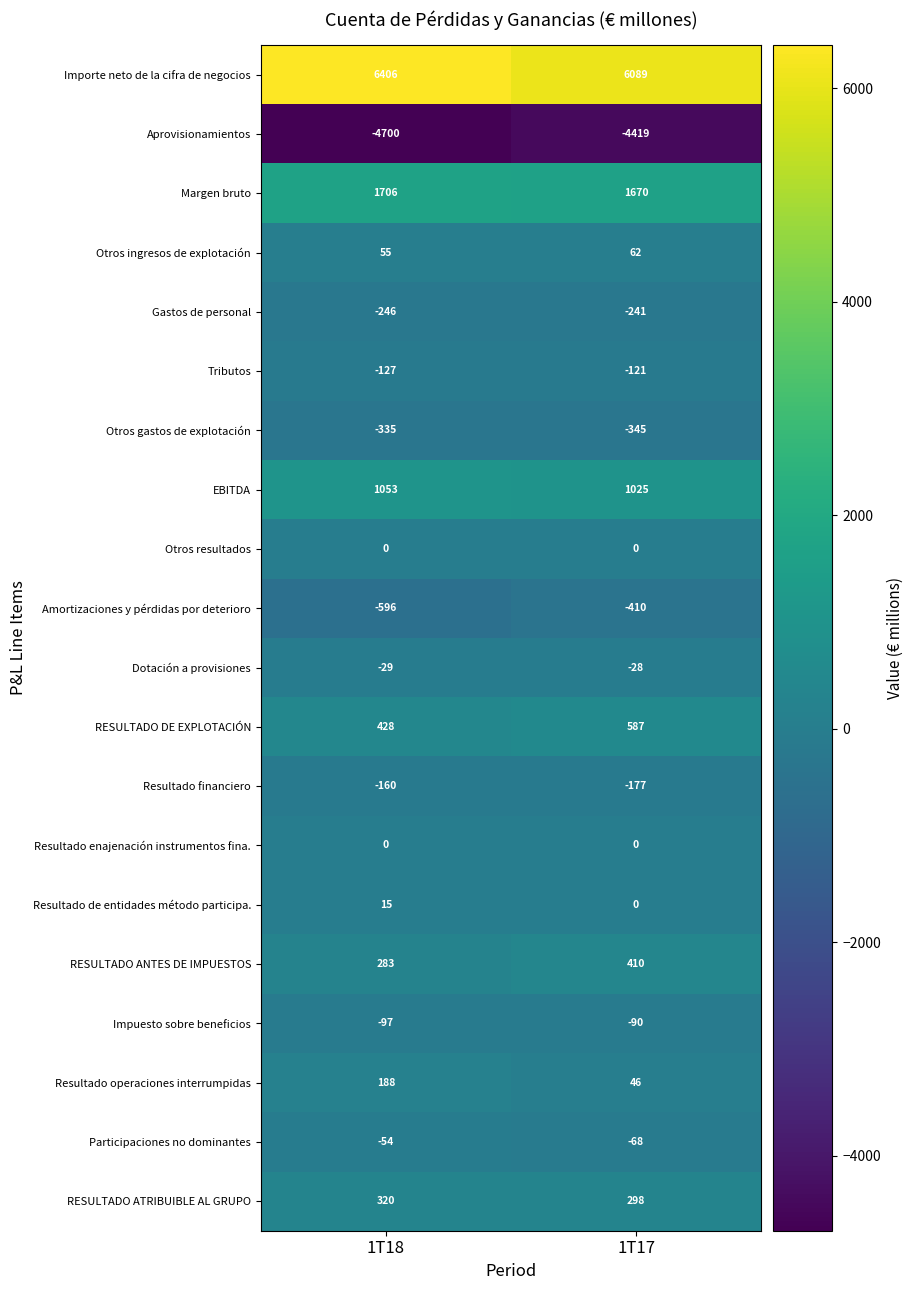

What is the maximum value shown in the chart?

6406